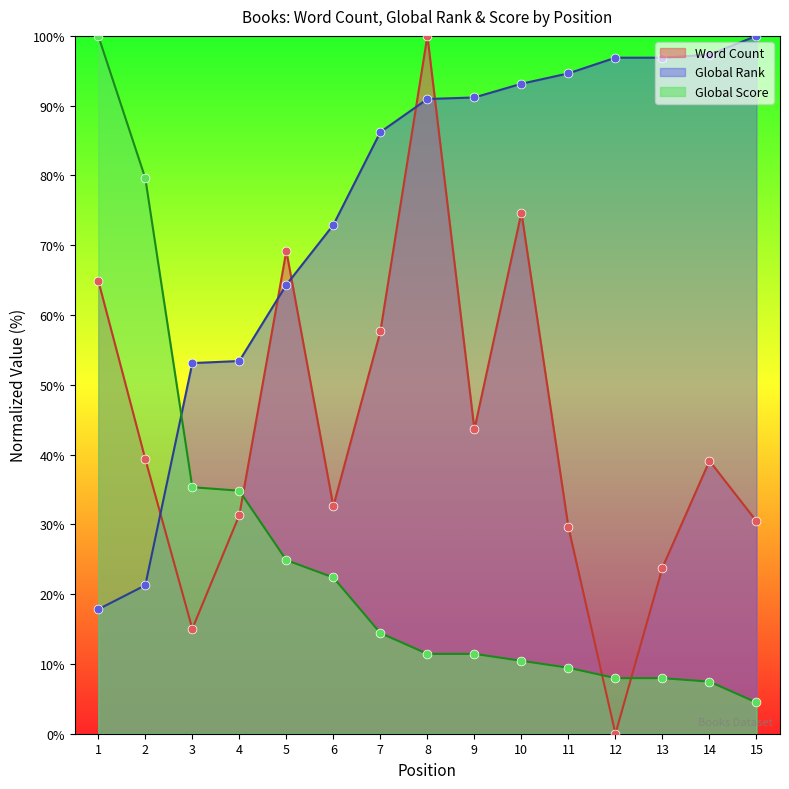

At how many categories does at least one series exceed 4?

15